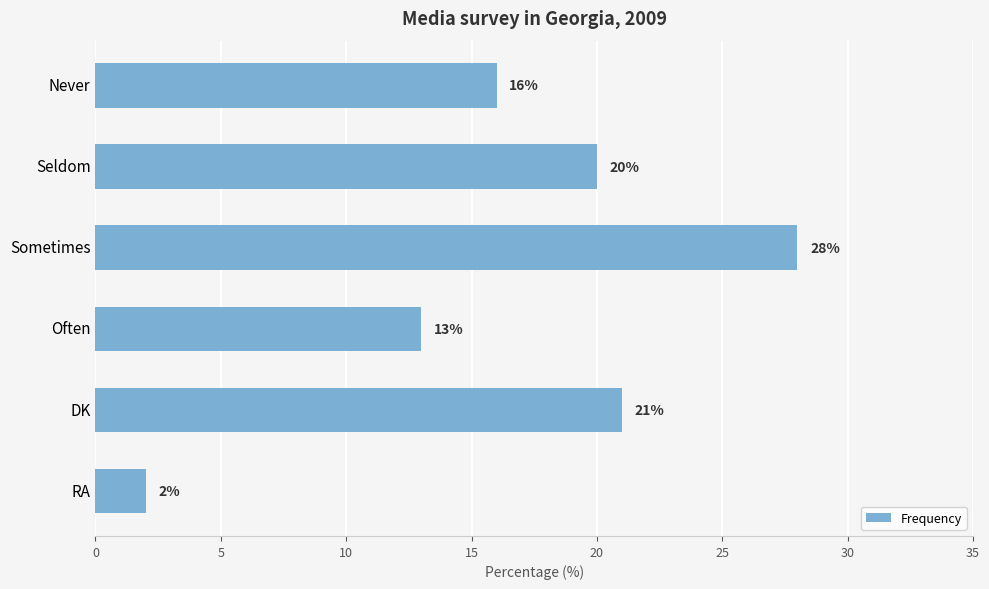

The chart shows a value of 2 at RA. True or false?

True